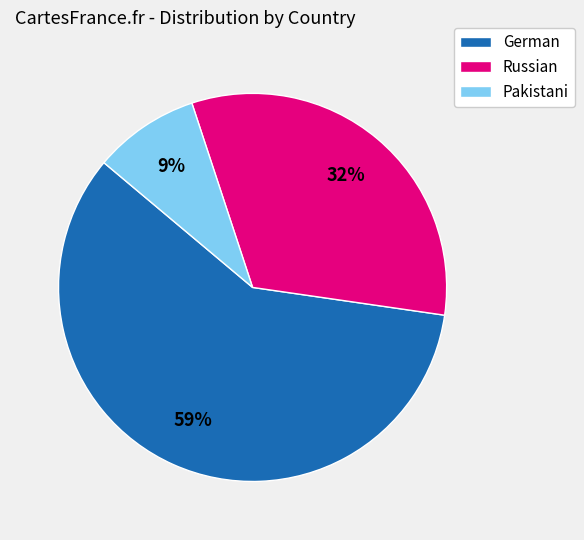

What percentage is the German slice, to the nearest percent?

59%